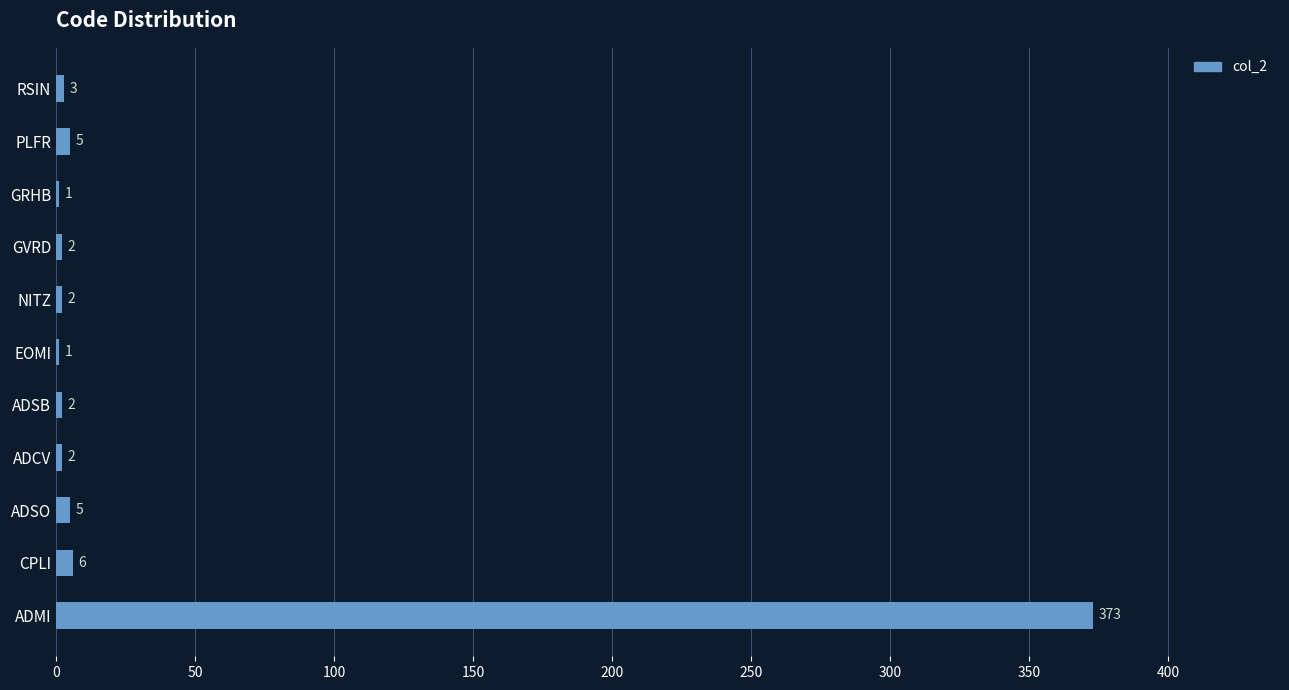

What is the sum of all values?

402